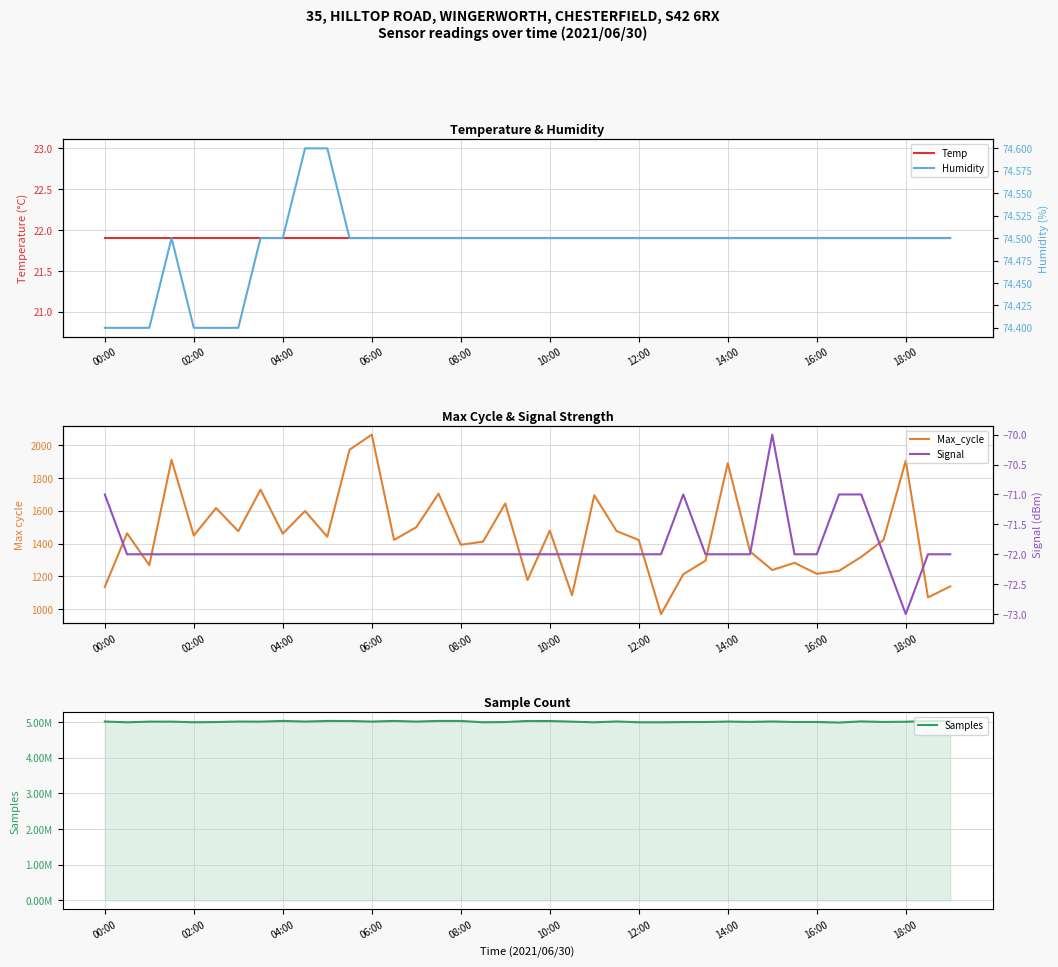

True or false: Humidity has more than 2 points higher than both neighbors.

False